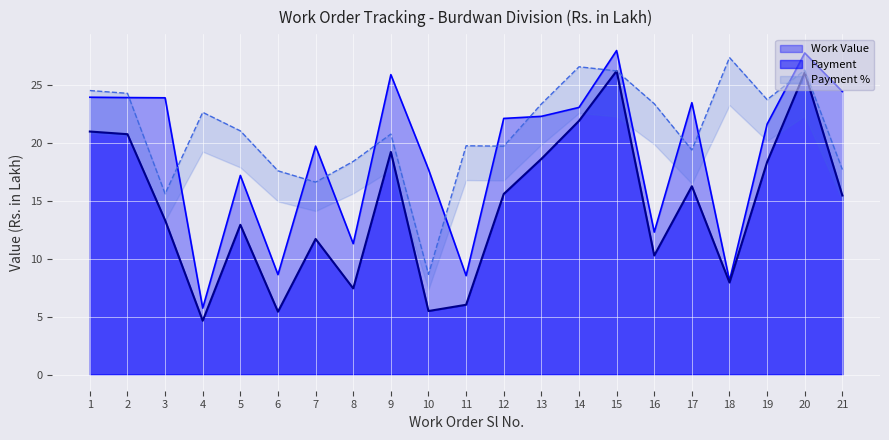

At how many categories does at least one series exceed 8?

21